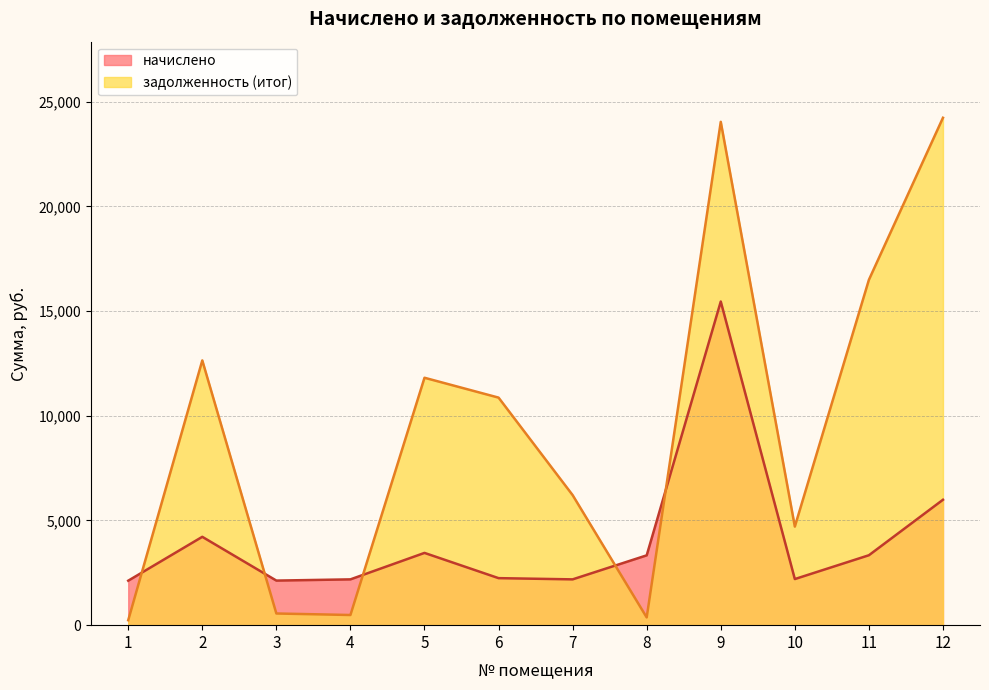

What is the minimum value shown in the chart?

236.4